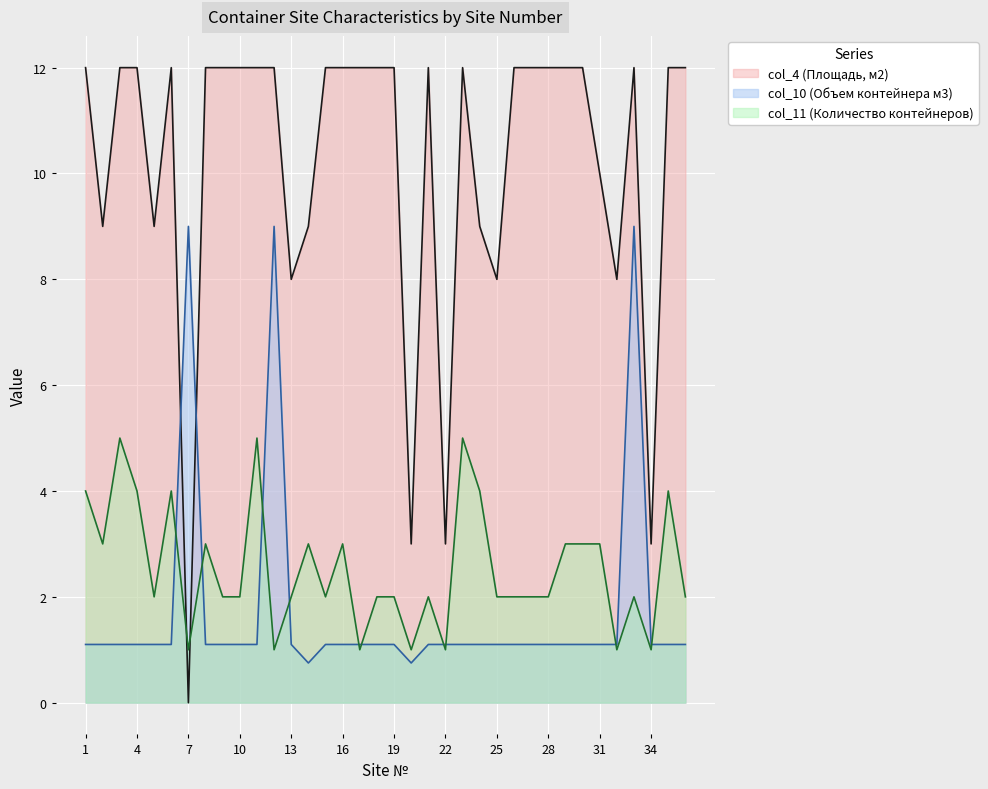

True or false: col_10 has a value of 1.1 at 29.

True